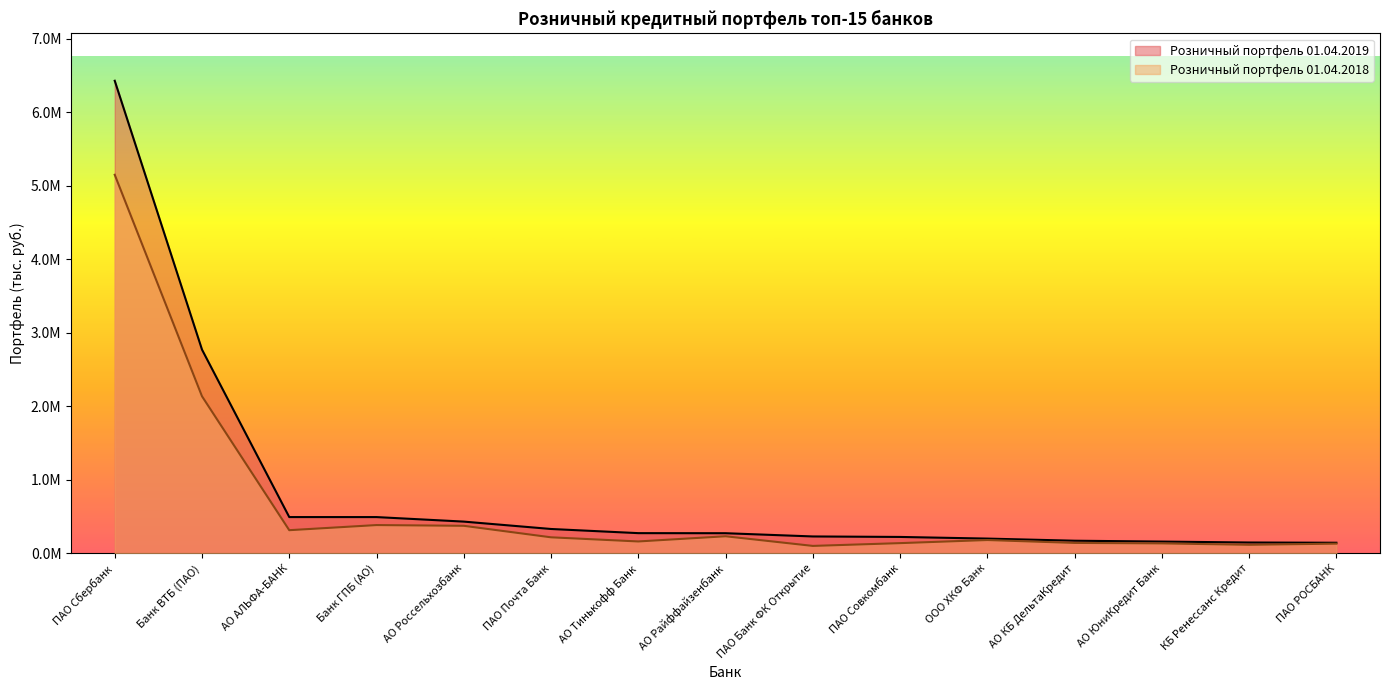

List the labels in order of Розничный портфель 01.04.2018 value, smallest first.

ПАО Банк ФК Открытие, КБ Ренессанс Кредит, ПАО РОСБАНК, АО ЮниКредит Банк, ПАО Совкомбанк, АО КБ ДельтаКредит, АО Тинькофф Банк, ООО ХКФ Банк, ПАО Почта Банк, АО Райффайзенбанк, АО АЛЬФА-БАНК, АО Россельхозбанк, Банк ГПБ (АО), Банк ВТБ (ПАО), ПАО Сбербанк